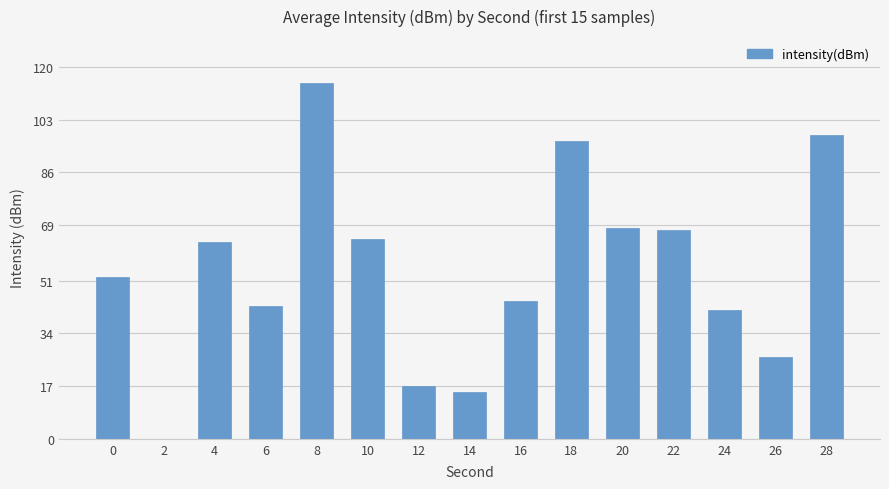

What is the greatest value displayed?

115.0